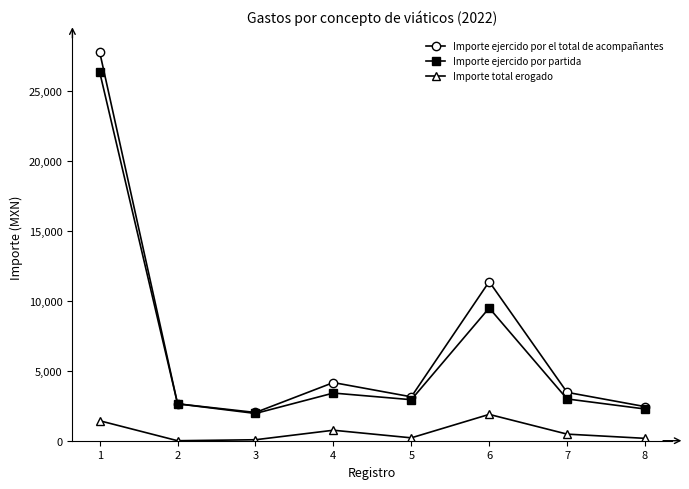

The value of Importe ejercido por el total de acompañantes at 5 is 4660.2. True or false?

False